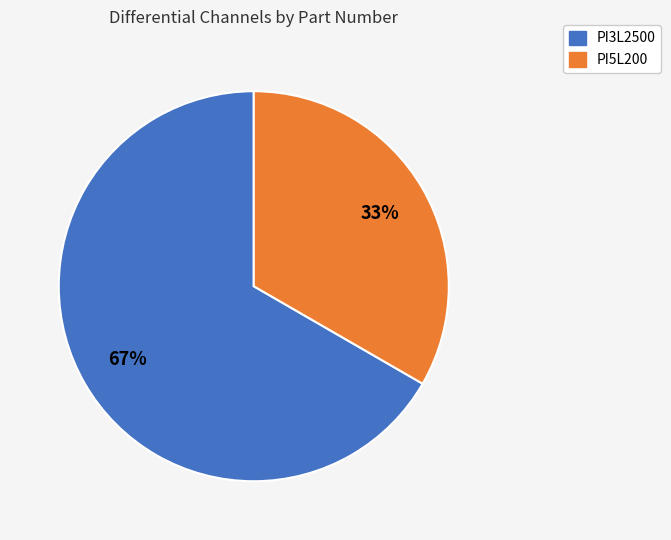

To the nearest percent, what is the average slice percentage?

50%